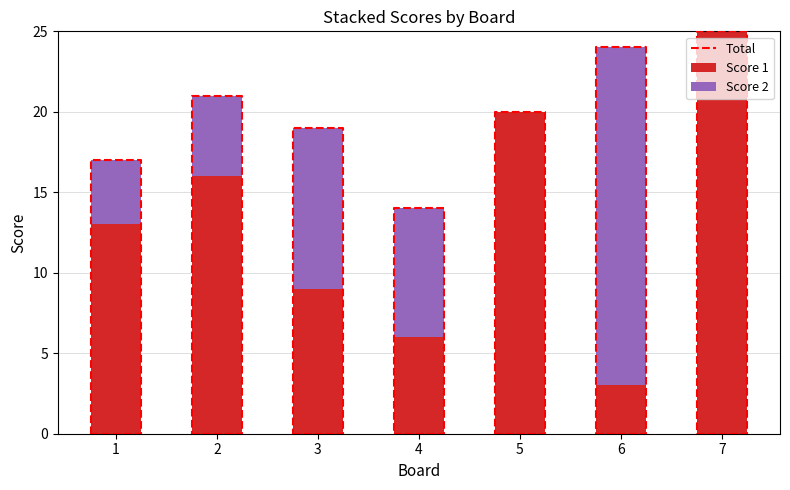

Which category has the highest value in the Score 1 series?

7